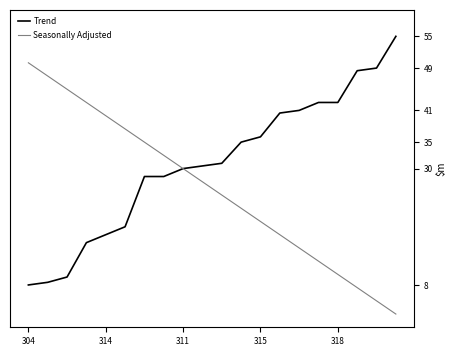

What is the label of the 6th point from the left?

5